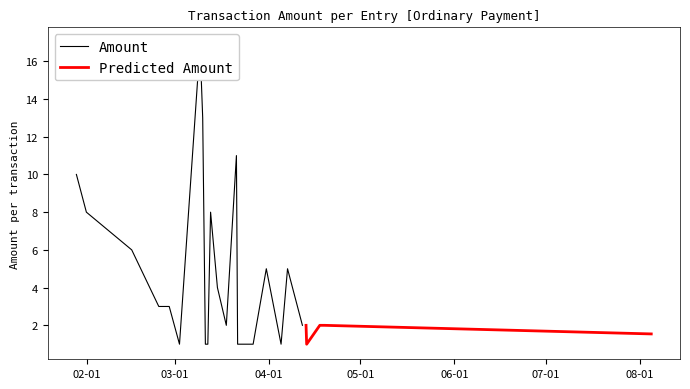

Which has a higher value, 4 or 22?

22